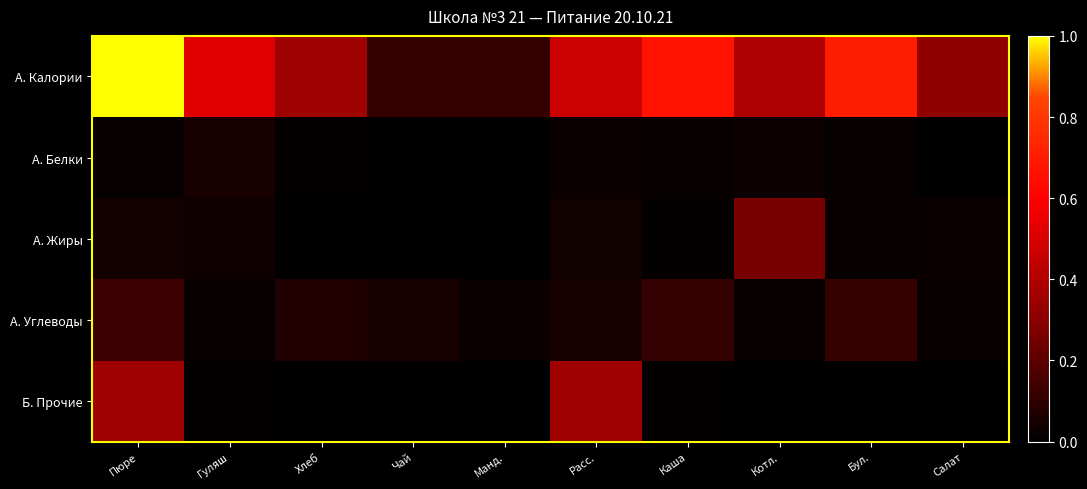

List the series in order of their peak value, lowest first.

А. Белки, А. Углеводы, А. Жиры, Б. Прочие, А. Калории